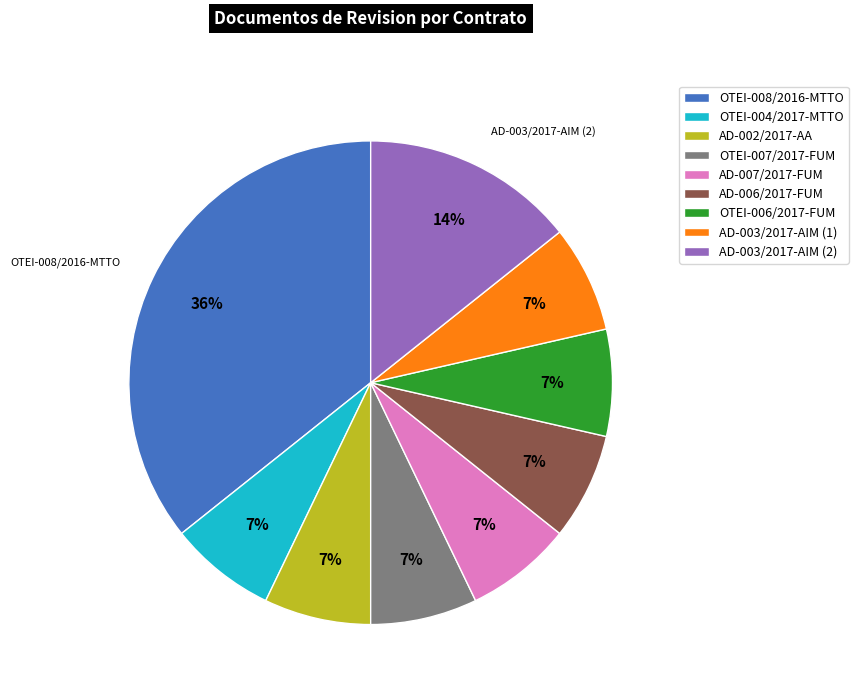

What is the ratio of the value at OTEI-007/2017-FUM to the value at AD-007/2017-FUM?

1.0